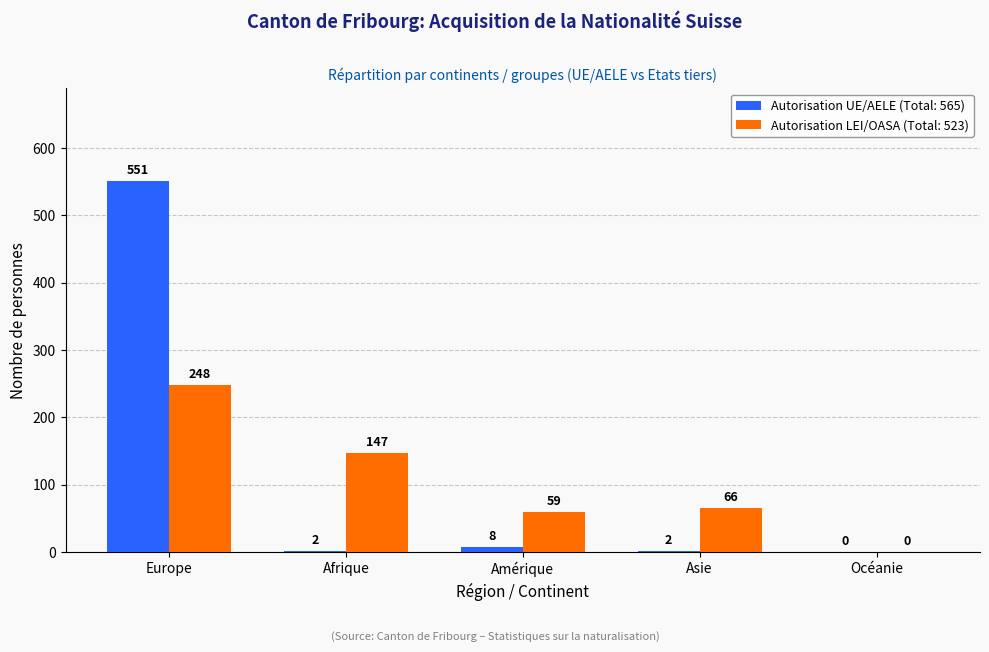

Which series has the largest total across all categories?

Autorisation UE/AELE (Total: 565)